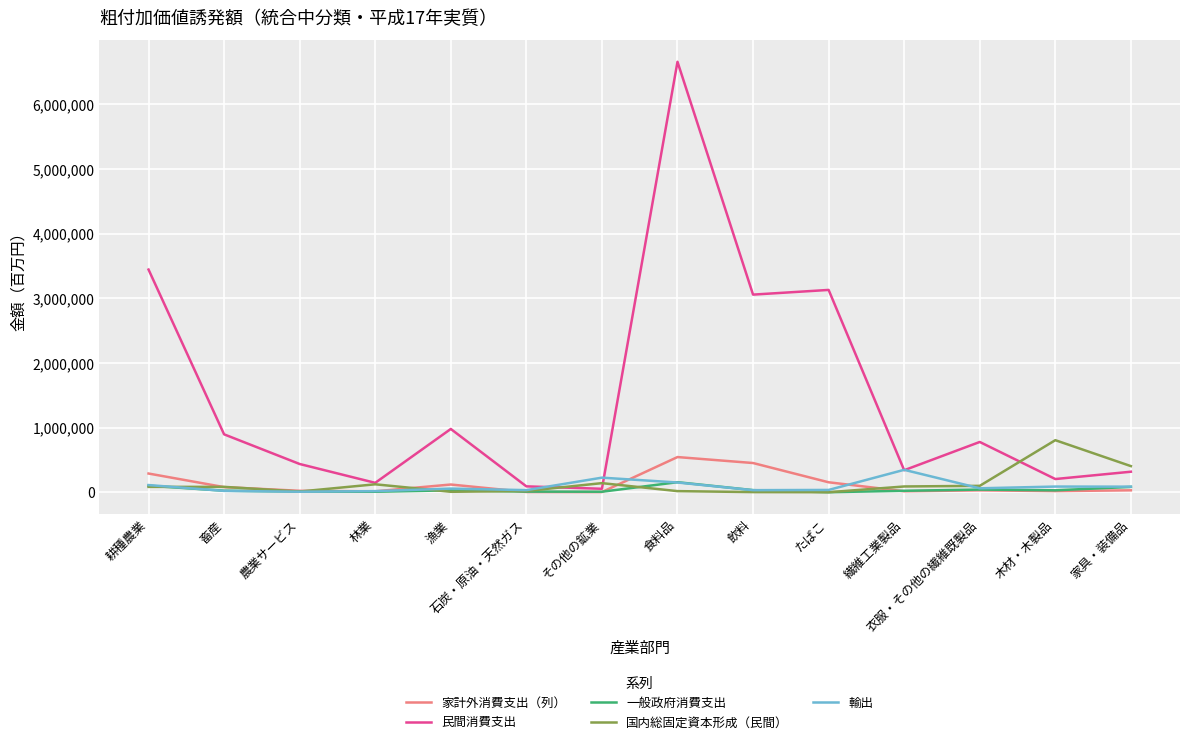

Is it true that 家計外消費支出（列） equals 451549 at 飲料?

True